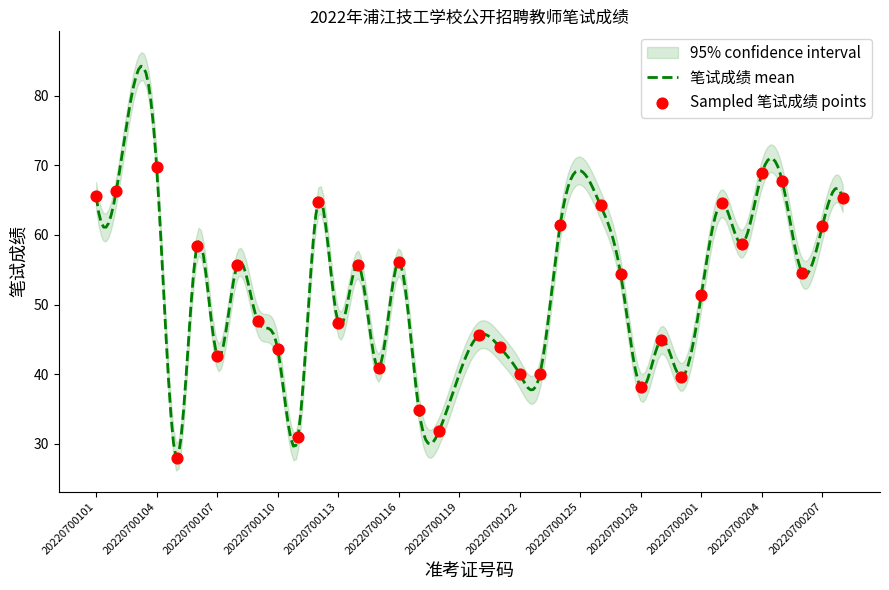

What is the change in value from 20220700116 to 20220700128?

-18.0